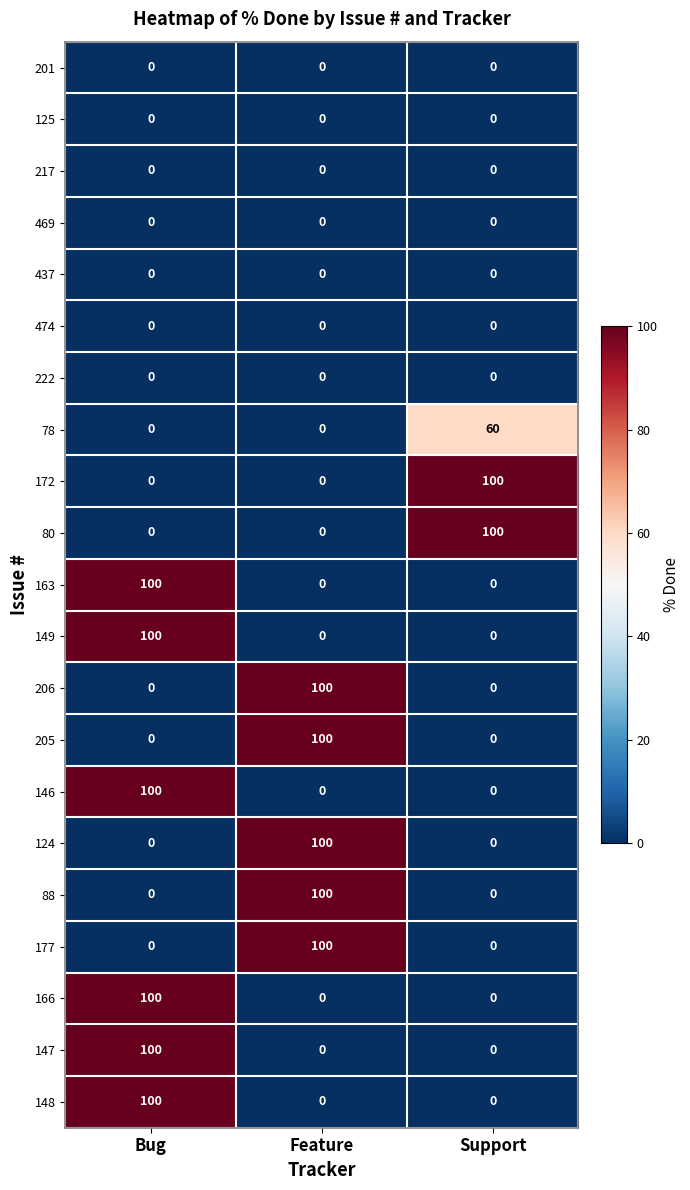

The 148 series shows 0 at Feature. True or false?

True